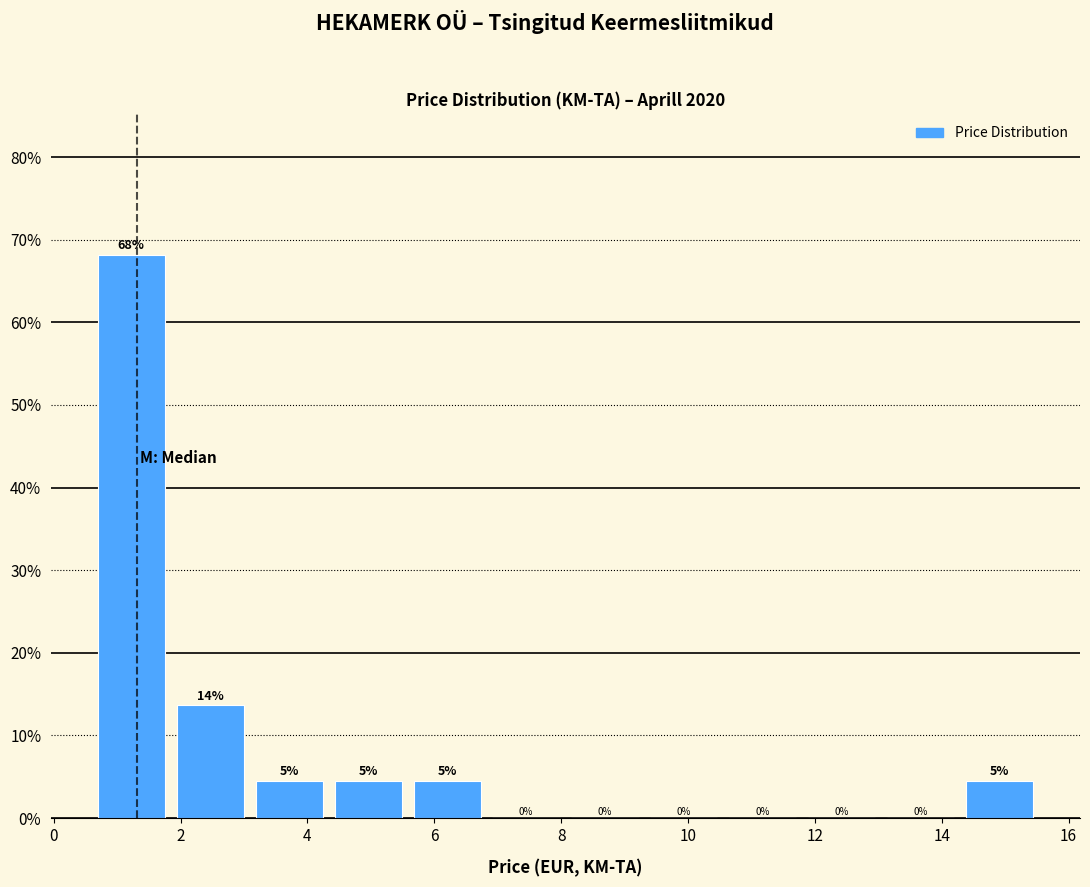

Over which range of the x-axis is the bar tallest?

0.6 to 1.8